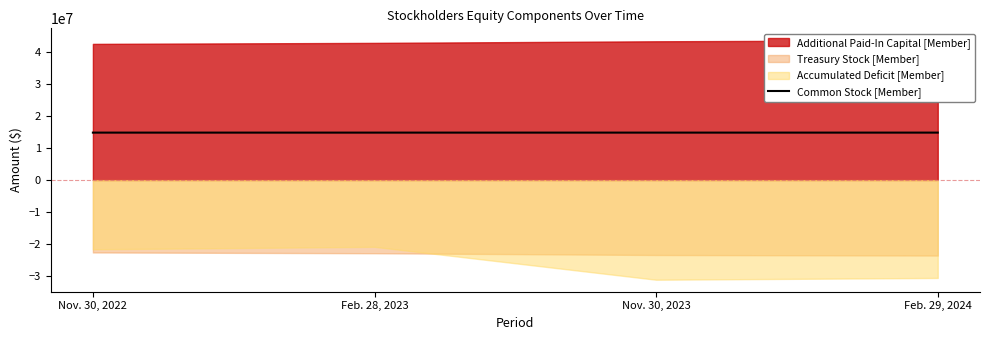

The chart shows a value of 25423686 at Feb. 28, 2023. True or false?

False